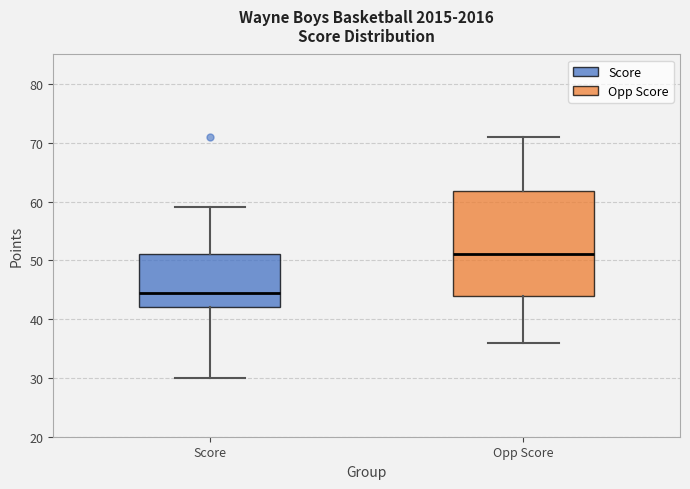

Reading left to right, transcribe this box plot: for each box, give where its median line is, the range the box spans, and where its two whiskers end, as read against the y-axis. The values are not printed on the chart, so give them approximately, as read against the axis.

Score: median 45, box 42 to 51, whiskers 30 to 59
Opp Score: median 51, box 44 to 62, whiskers 36 to 71